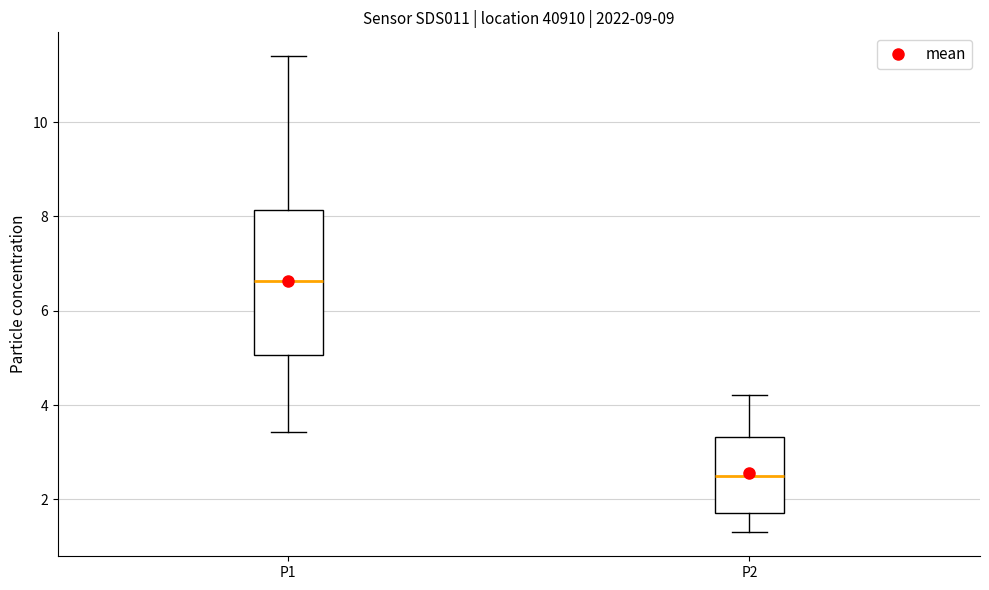

Which box is the tallest, from its lower edge to its upper edge?

P1